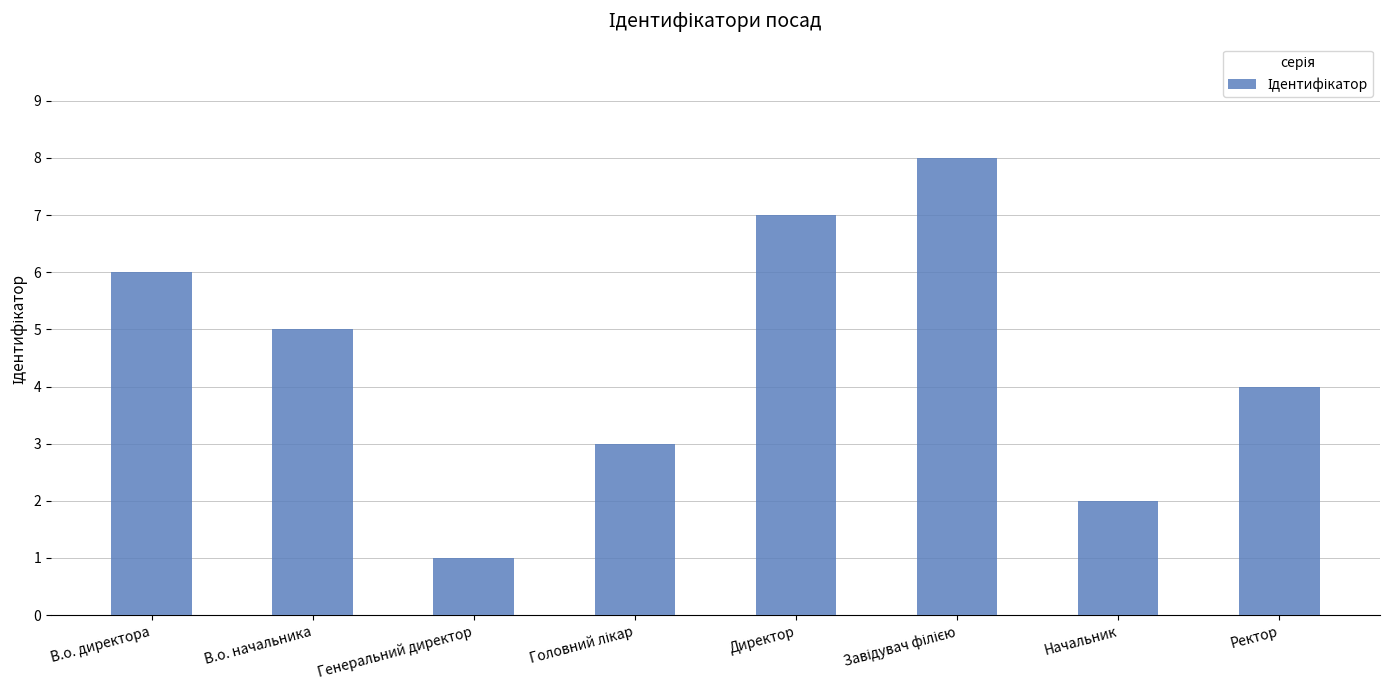

At which category does the chart reach its minimum across all series?

Генеральний директор